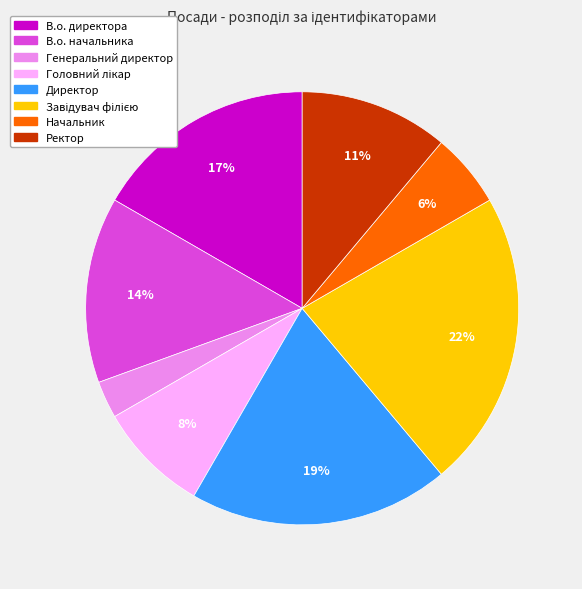

Which has a higher value, Ректор or Директор?

Директор